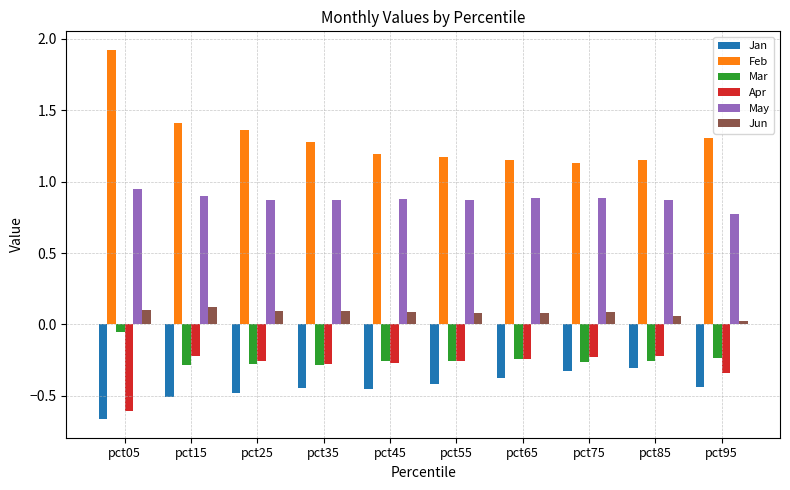

Is the value of May at pct25 greater than the value of Jun at pct05?

Yes